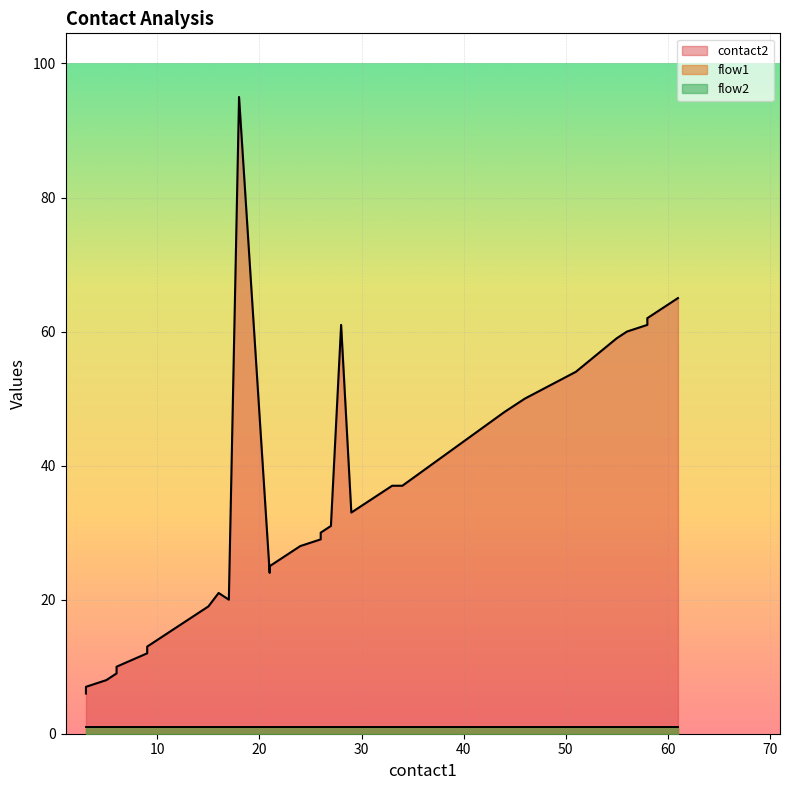

True or false: contact2 and flow2 cross at least once.

False